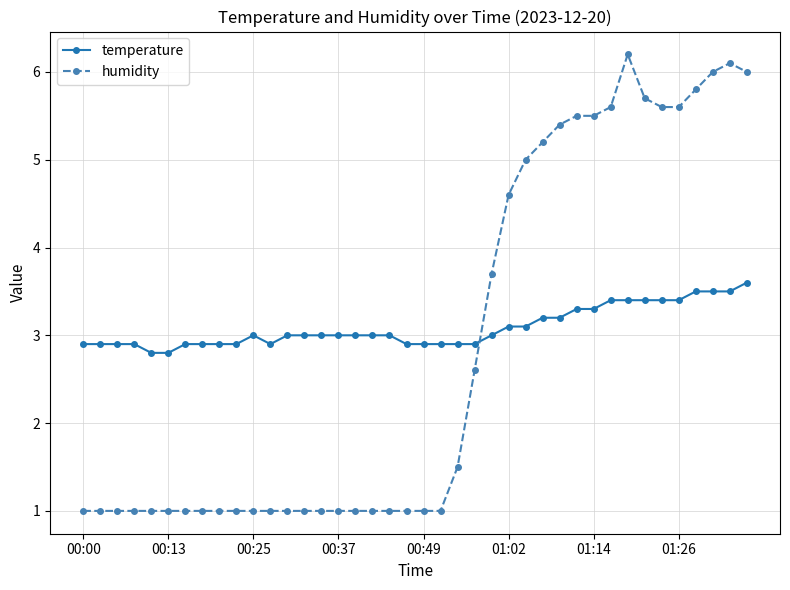

What is the lowest value of the temperature series?

2.8